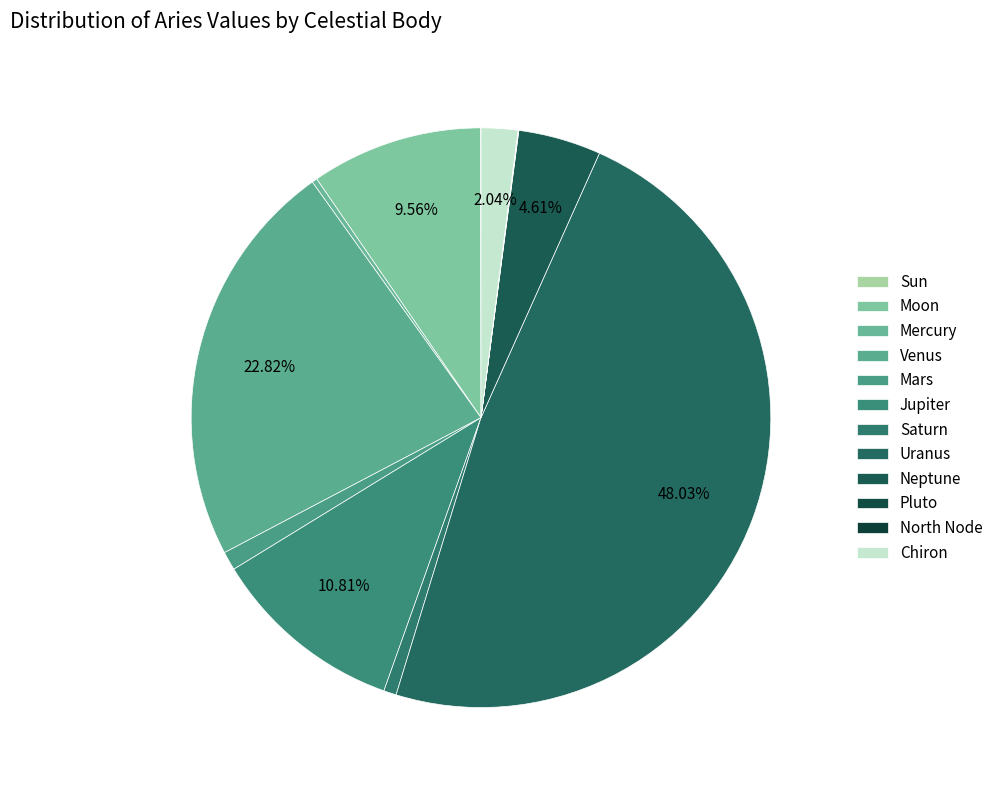

What is the change in value from Venus to Pluto?

-5.9